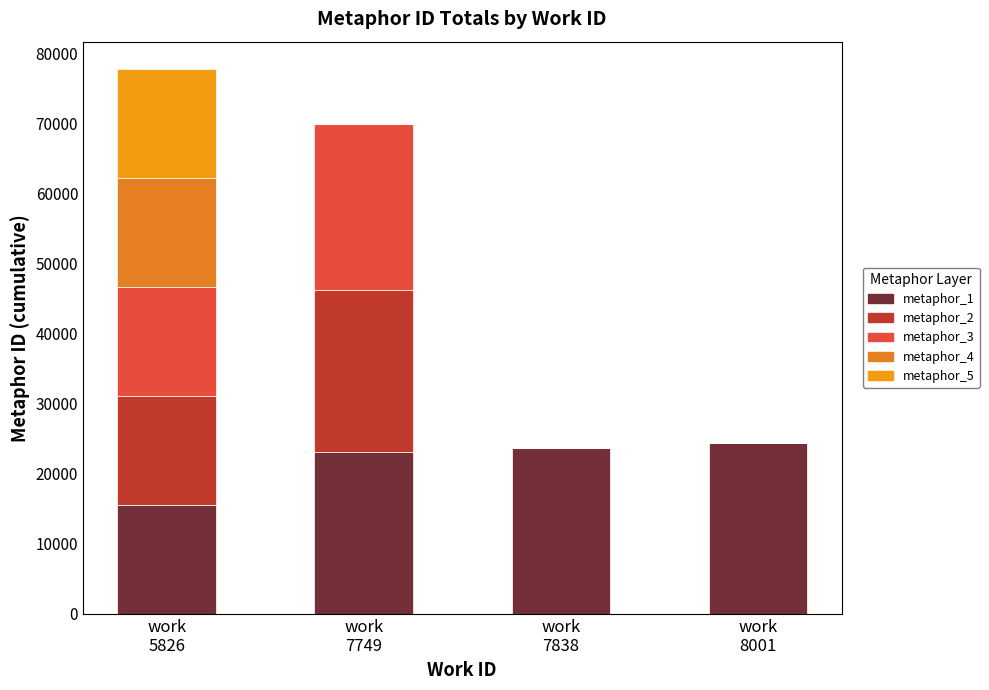

Count the number of categories in the chart.

4